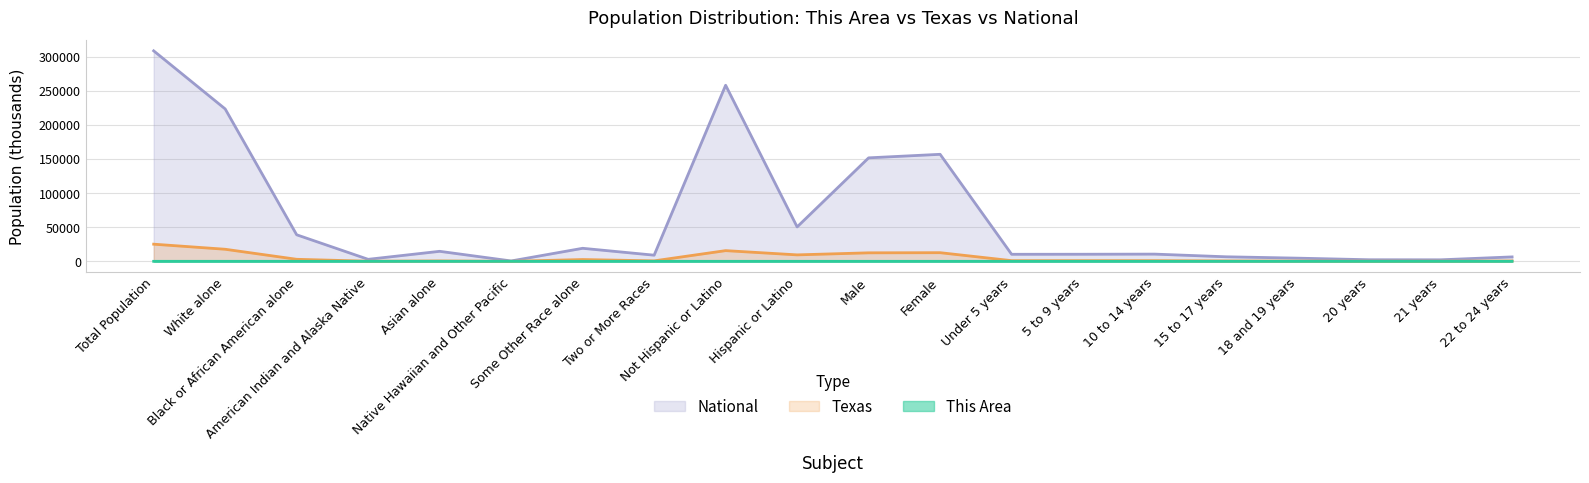

At which label does National first exceed 10579?

Total Population